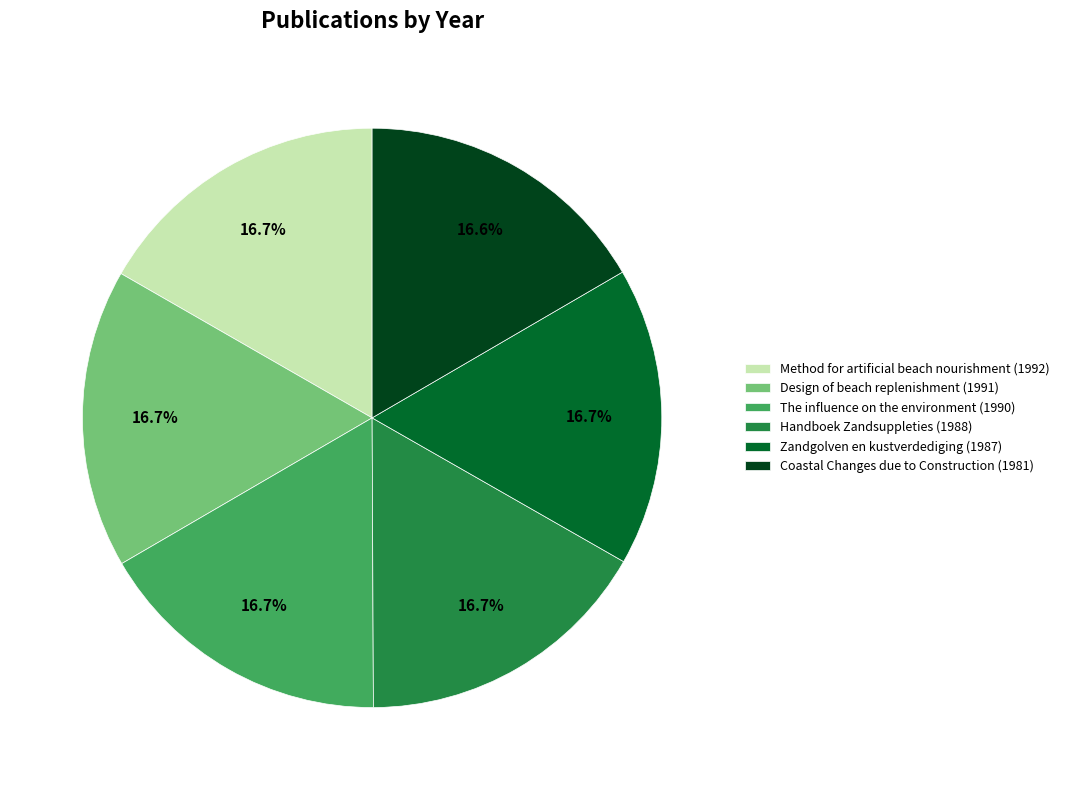

To the nearest percent, what is the average slice percentage?

17%